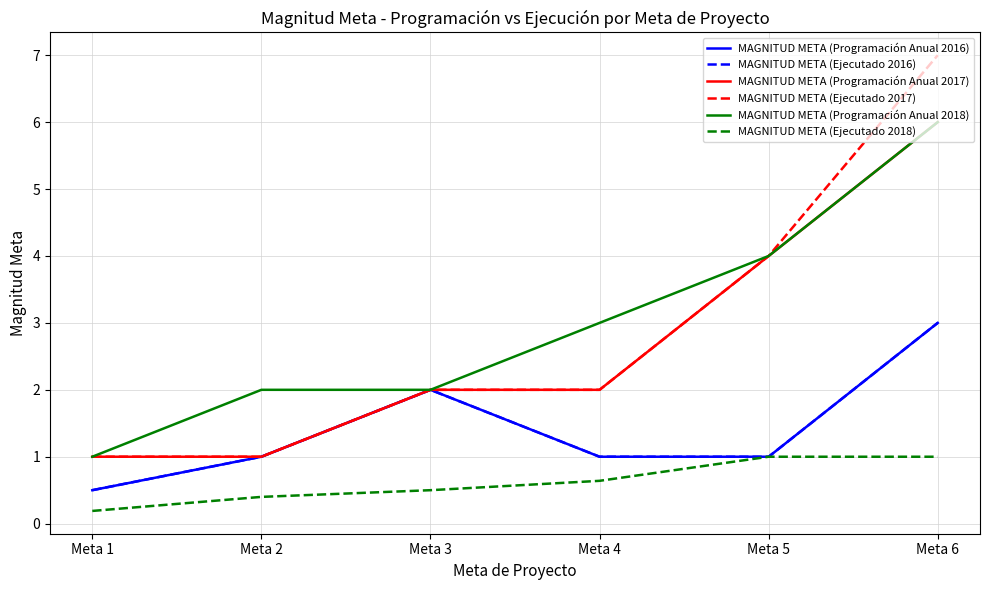

True or false: MAGNITUD META (Programación Anual 2018) has more than 0 interior local peaks.

False